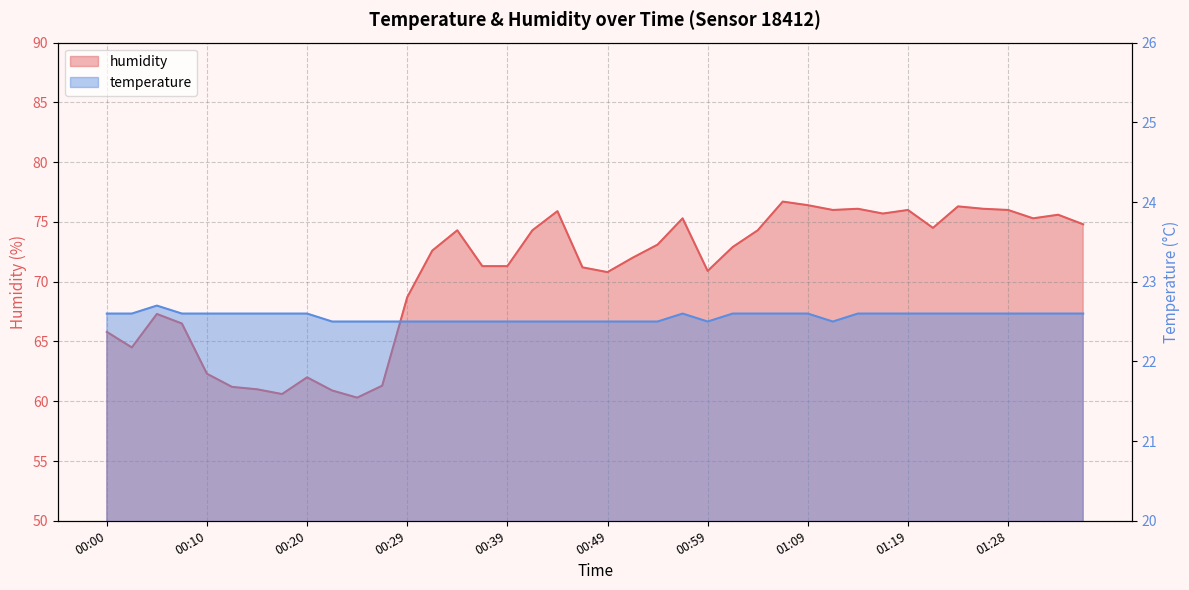

What is the smallest value displayed?

22.5